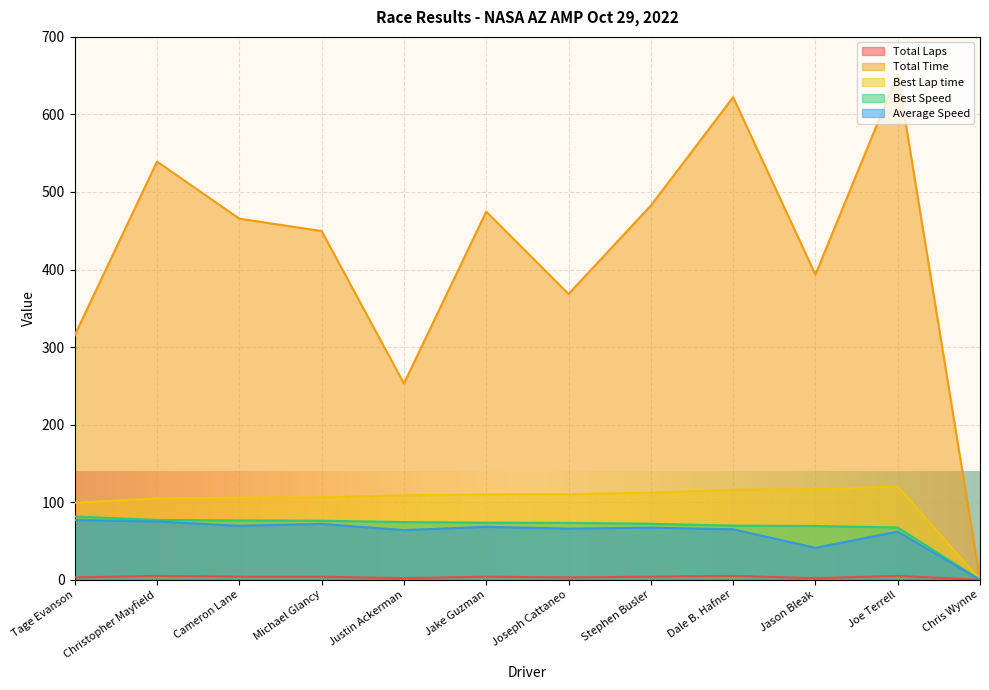

What are all the series names shown in the legend?

Total Laps, Total Time, Best Lap time, Best Speed, Average Speed